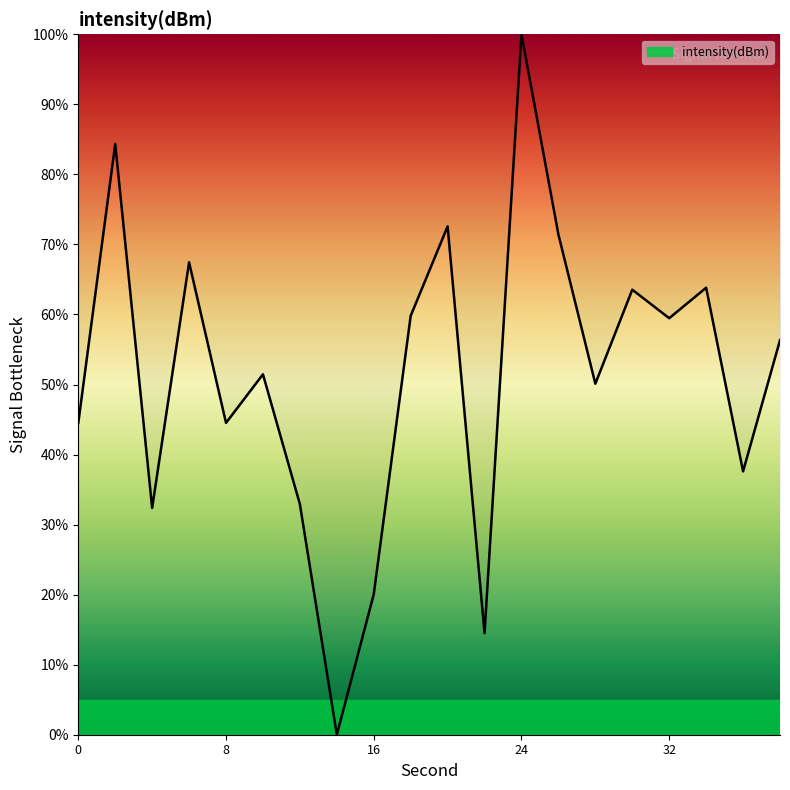

What is the maximum value shown in the chart?

100.0